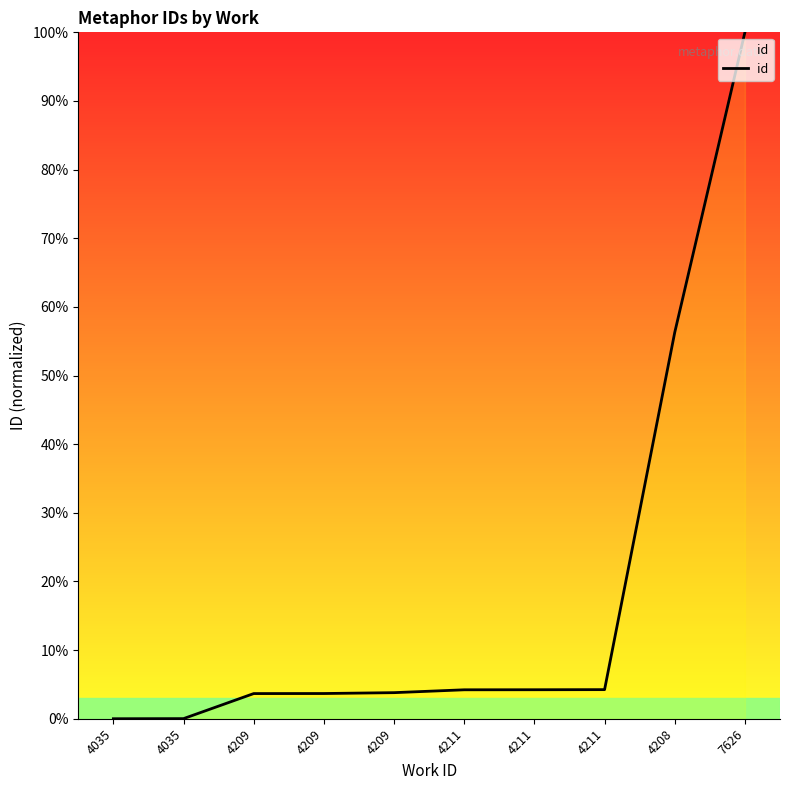

How many lines are shown in the chart?

1